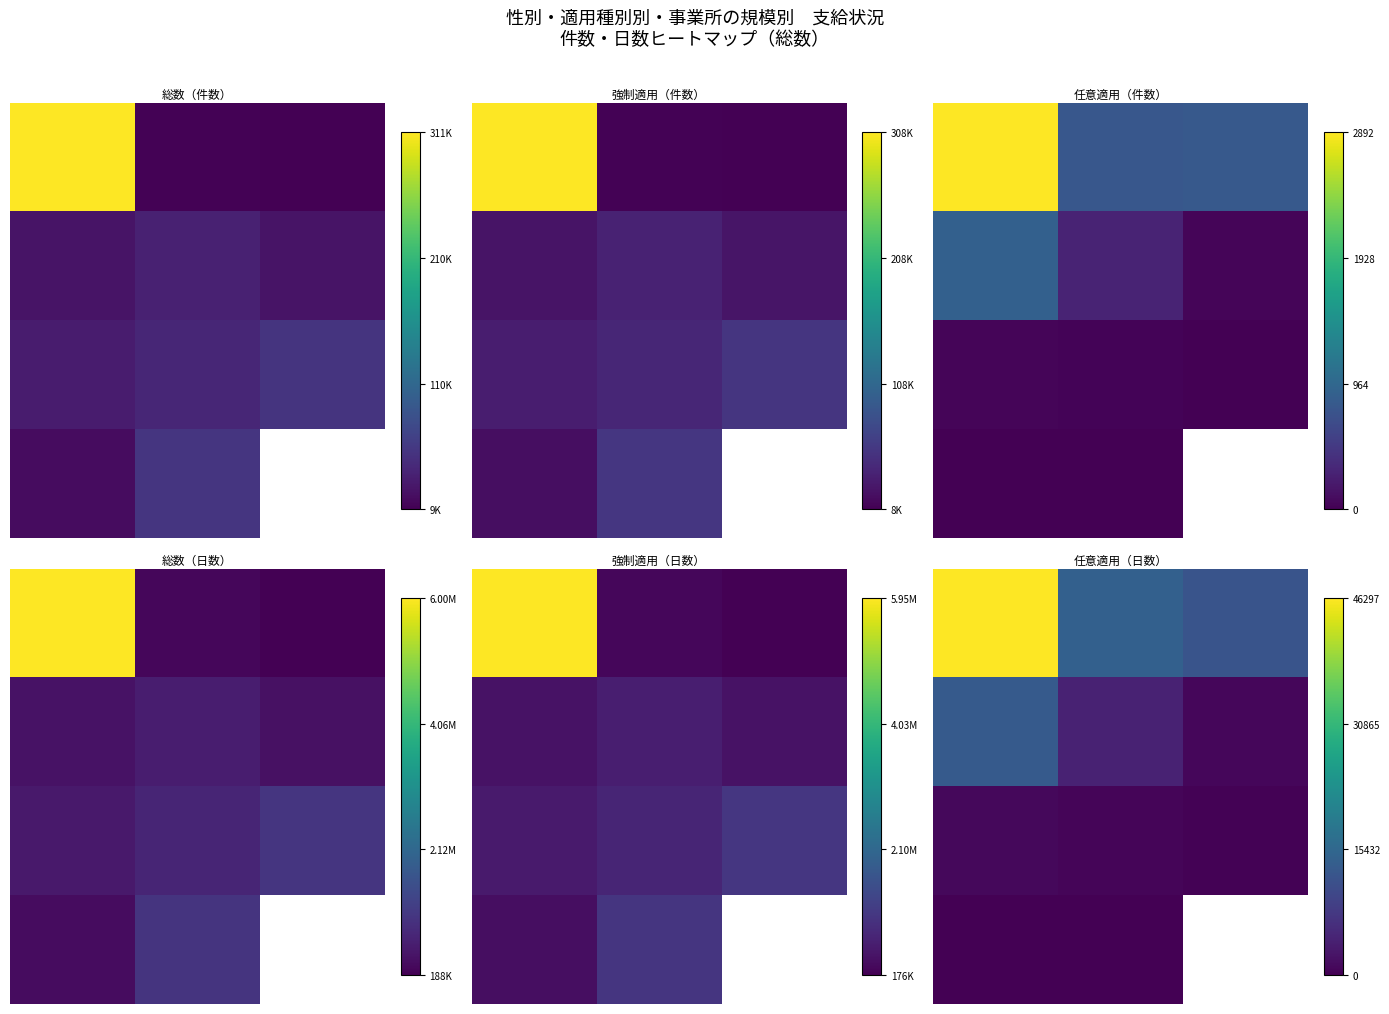

Count the number of data series in this chart.

4